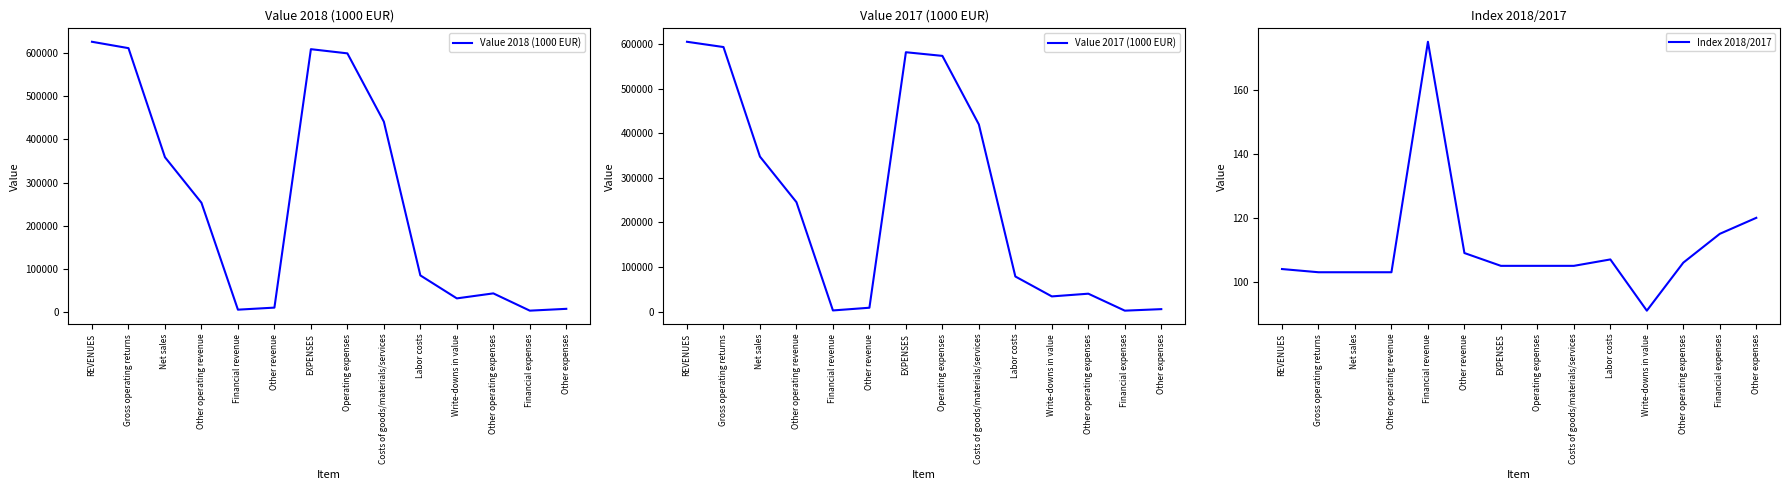

Reading right to left, list all the values displayed in this chart.

Value 2018 (1000 EUR): 6963	2736	42834	31222	84563	441312	599930	609630	9779	5013	253184	358866	612027	626819
Value 2017 (1000 EUR): 5784	2389	40398	34319	78952	419675	573343	581516	8939	2864	245540	347603	593145	604948
Index 2018/2017: 120	115	106	91	107	105	105	105	109	175	103	103	103	104